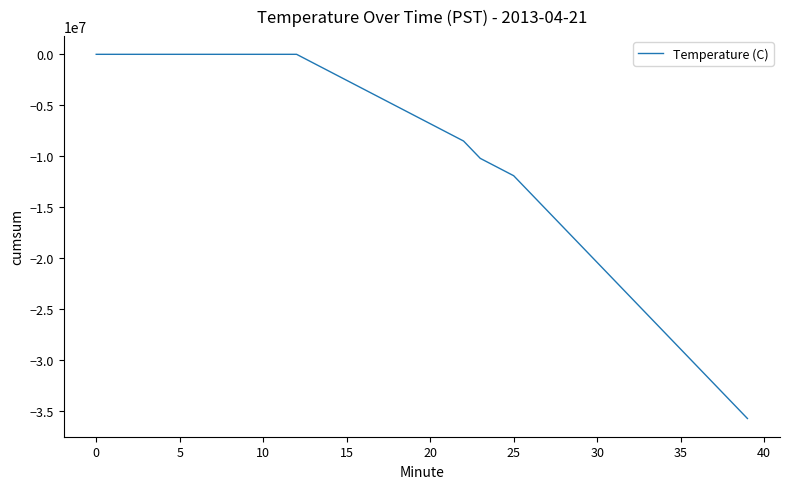

What is the smallest value displayed?

-35700000.0